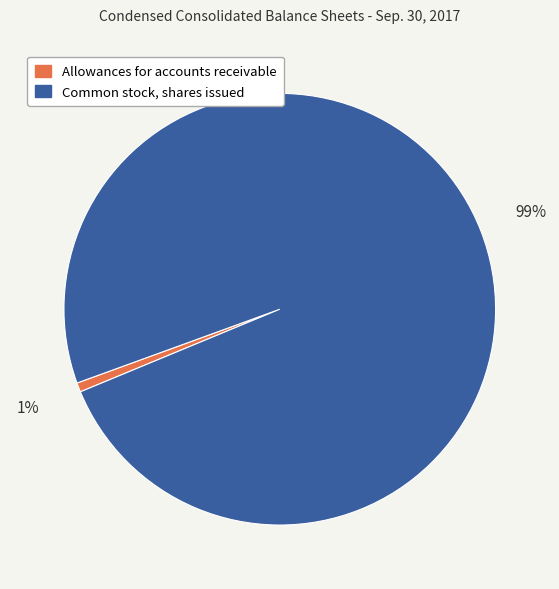

Count the number of slices in the pie.

2